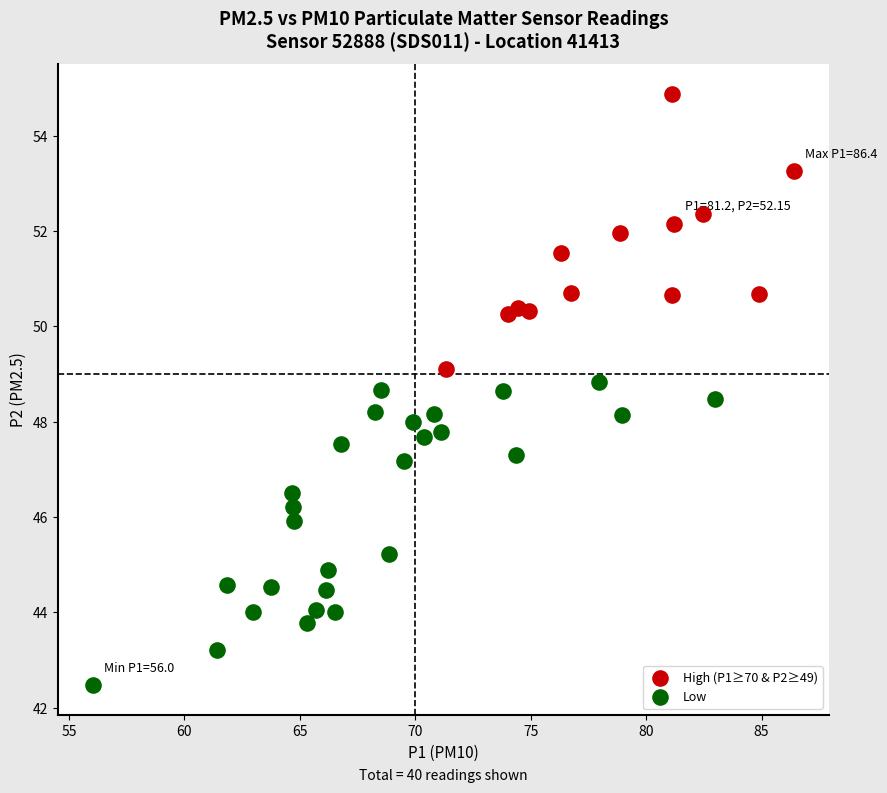

Which series contains the highest Y value?

High (P1≥70 & P2≥49)